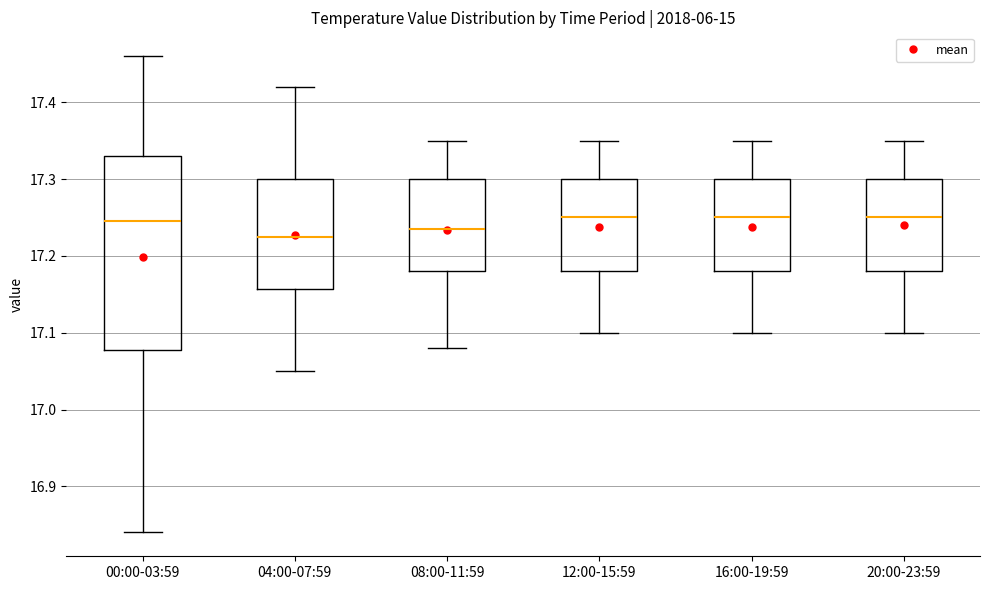

Reading left to right, read every box against the y-axis: the position of its median line, the range the box covers, and the ends of its whiskers. The values are not printed on the chart, so give them approximately, as read against the axis.

00:00-03:59: median 17.25, box 17.08 to 17.33, whiskers 16.84 to 17.46
04:00-07:59: median 17.23, box 17.16 to 17.30, whiskers 17.05 to 17.42
08:00-11:59: median 17.24, box 17.18 to 17.30, whiskers 17.08 to 17.35
12:00-15:59: median 17.25, box 17.18 to 17.30, whiskers 17.10 to 17.35
16:00-19:59: median 17.25, box 17.18 to 17.30, whiskers 17.10 to 17.35
20:00-23:59: median 17.25, box 17.18 to 17.30, whiskers 17.10 to 17.35